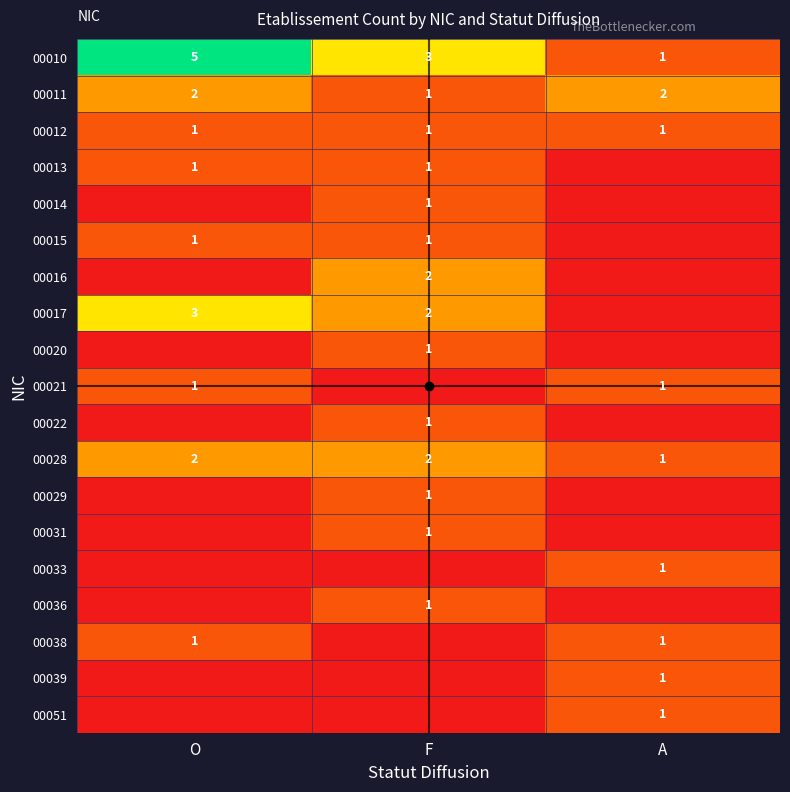

True or false: 00013 has a value of 0 at O.

False